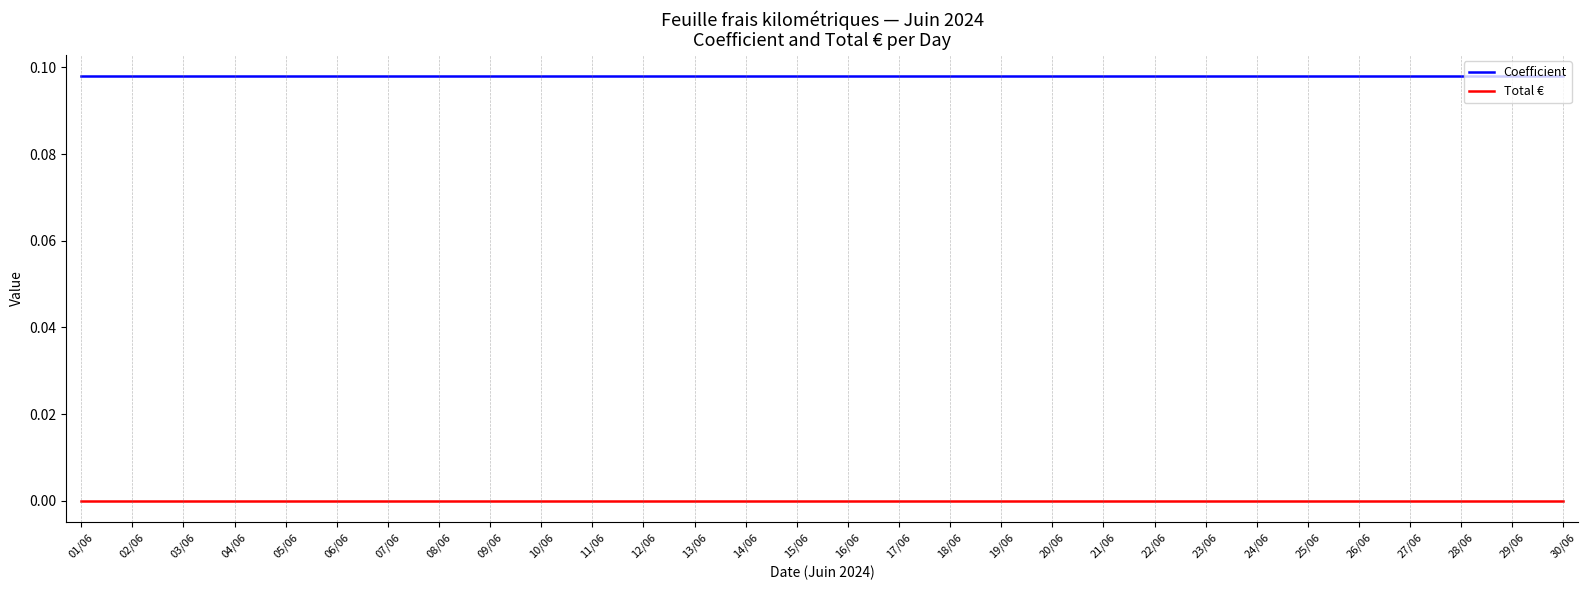

What position from the left is 20/06?

20